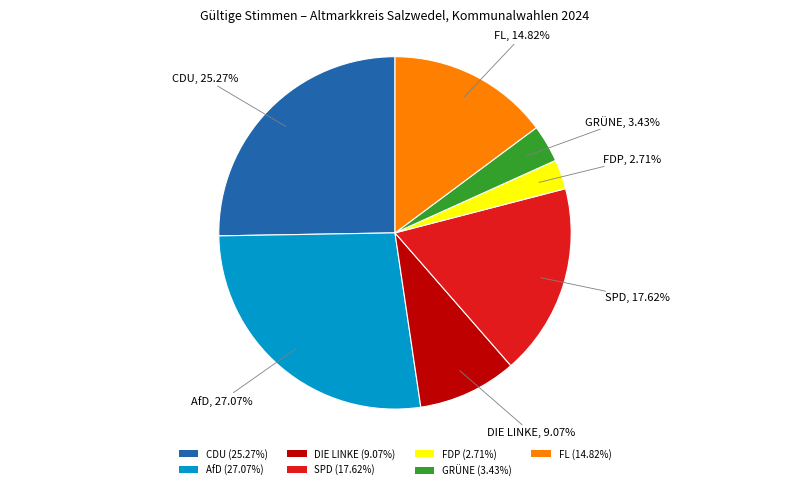

The DIE LINKE slice represents 2% of the pie. True or false?

False